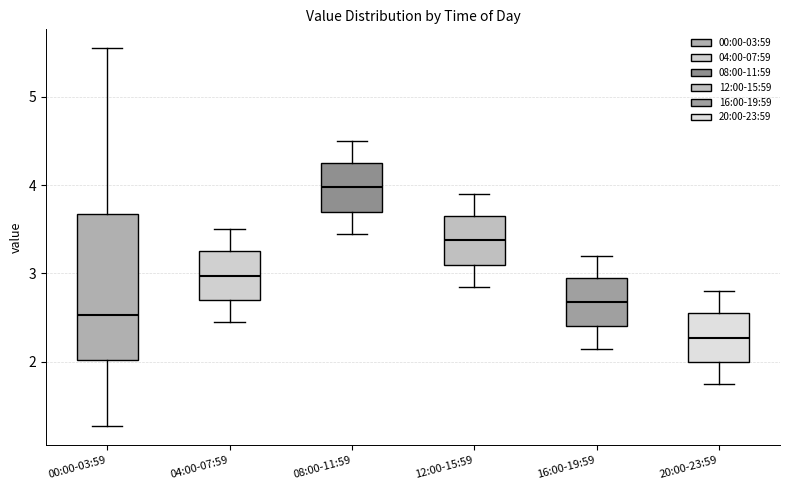

Reading left to right, read every box against the y-axis: the position of its median line, the range the box covers, and the ends of its whiskers. The values are not printed on the chart, so give them approximately, as read against the axis.

00:00-03:59: median 2.5, box 2.0 to 3.7, whiskers 1.3 to 5.6
04:00-07:59: median 3.0, box 2.7 to 3.3, whiskers 2.5 to 3.5
08:00-11:59: median 4.0, box 3.7 to 4.3, whiskers 3.5 to 4.5
12:00-15:59: median 3.4, box 3.1 to 3.7, whiskers 2.9 to 3.9
16:00-19:59: median 2.7, box 2.4 to 3.0, whiskers 2.2 to 3.2
20:00-23:59: median 2.3, box 2.0 to 2.6, whiskers 1.8 to 2.8